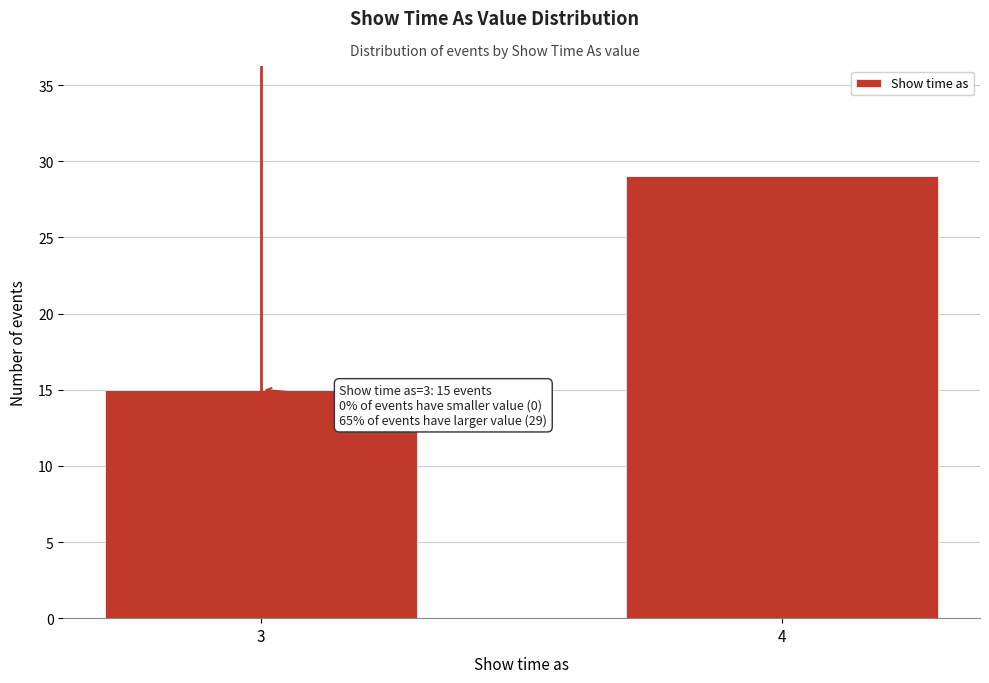

Reading right to left, transcribe all the data shown in this chart.

29	15